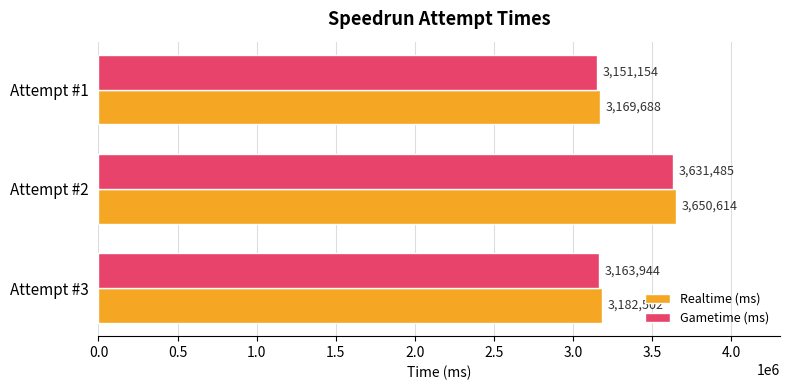

At how many categories does at least one series exceed 3639958?

1